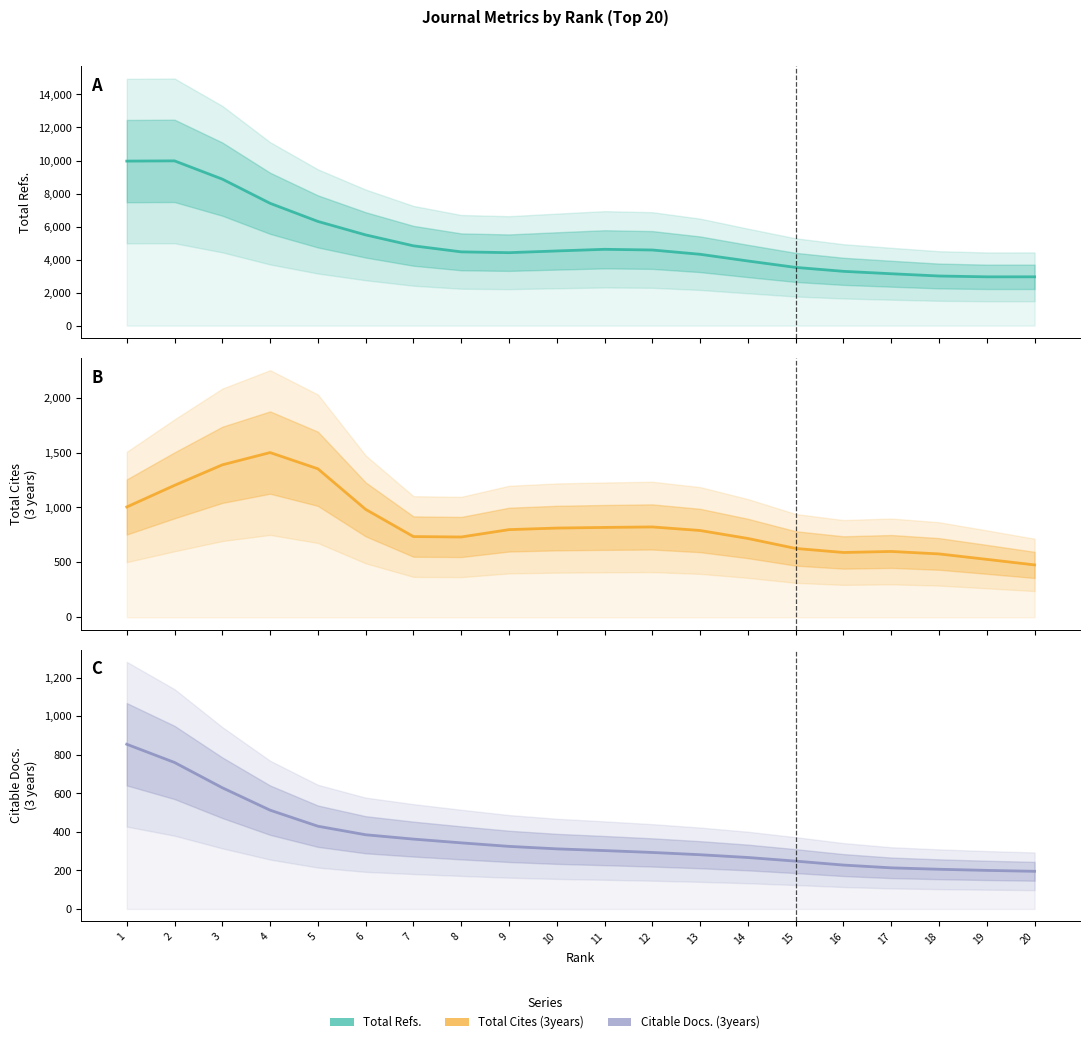

Where is the first local minimum for Total Refs.?

9